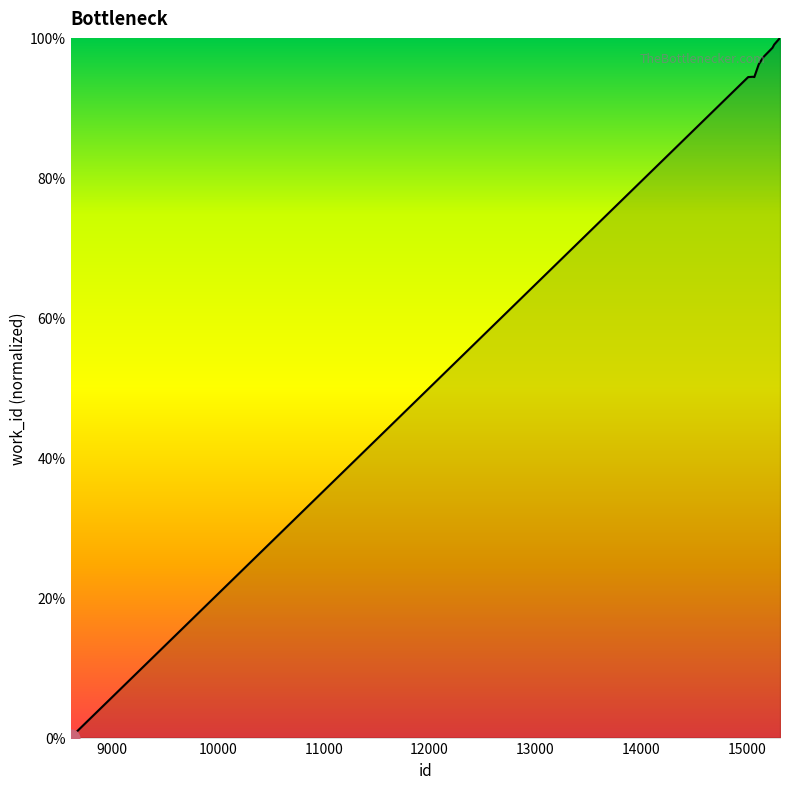

What is the maximum value shown in the chart?

100.0